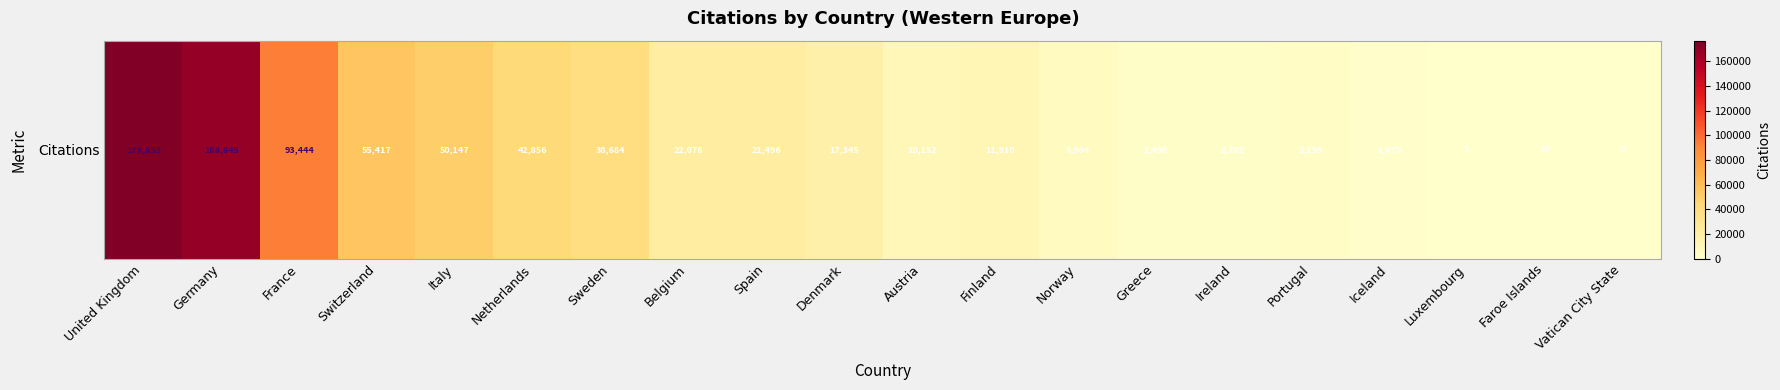

How many values are above zero?

19